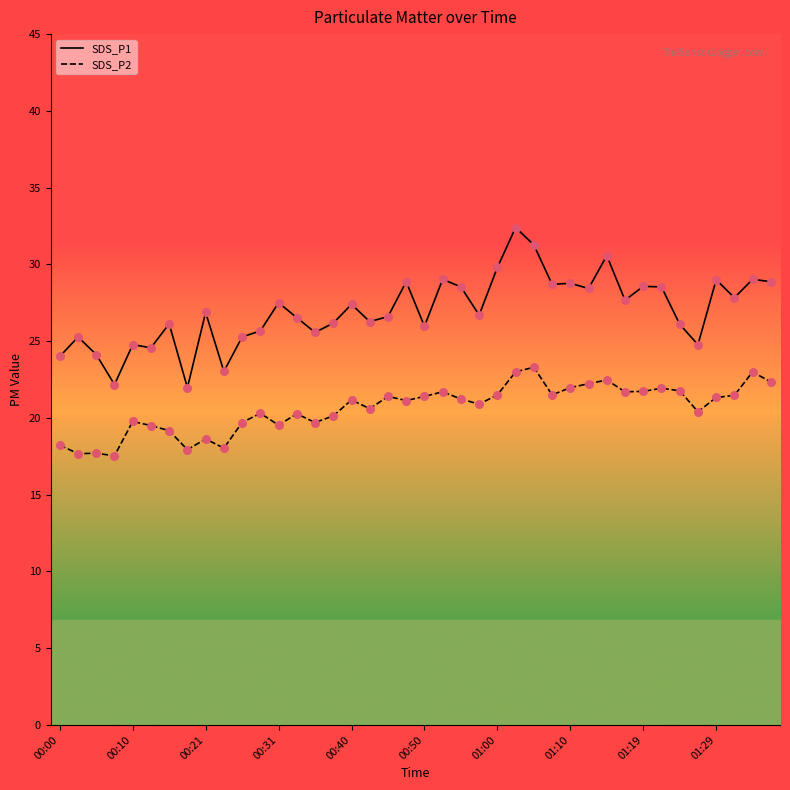

Which series has the largest total across all categories?

SDS_P1